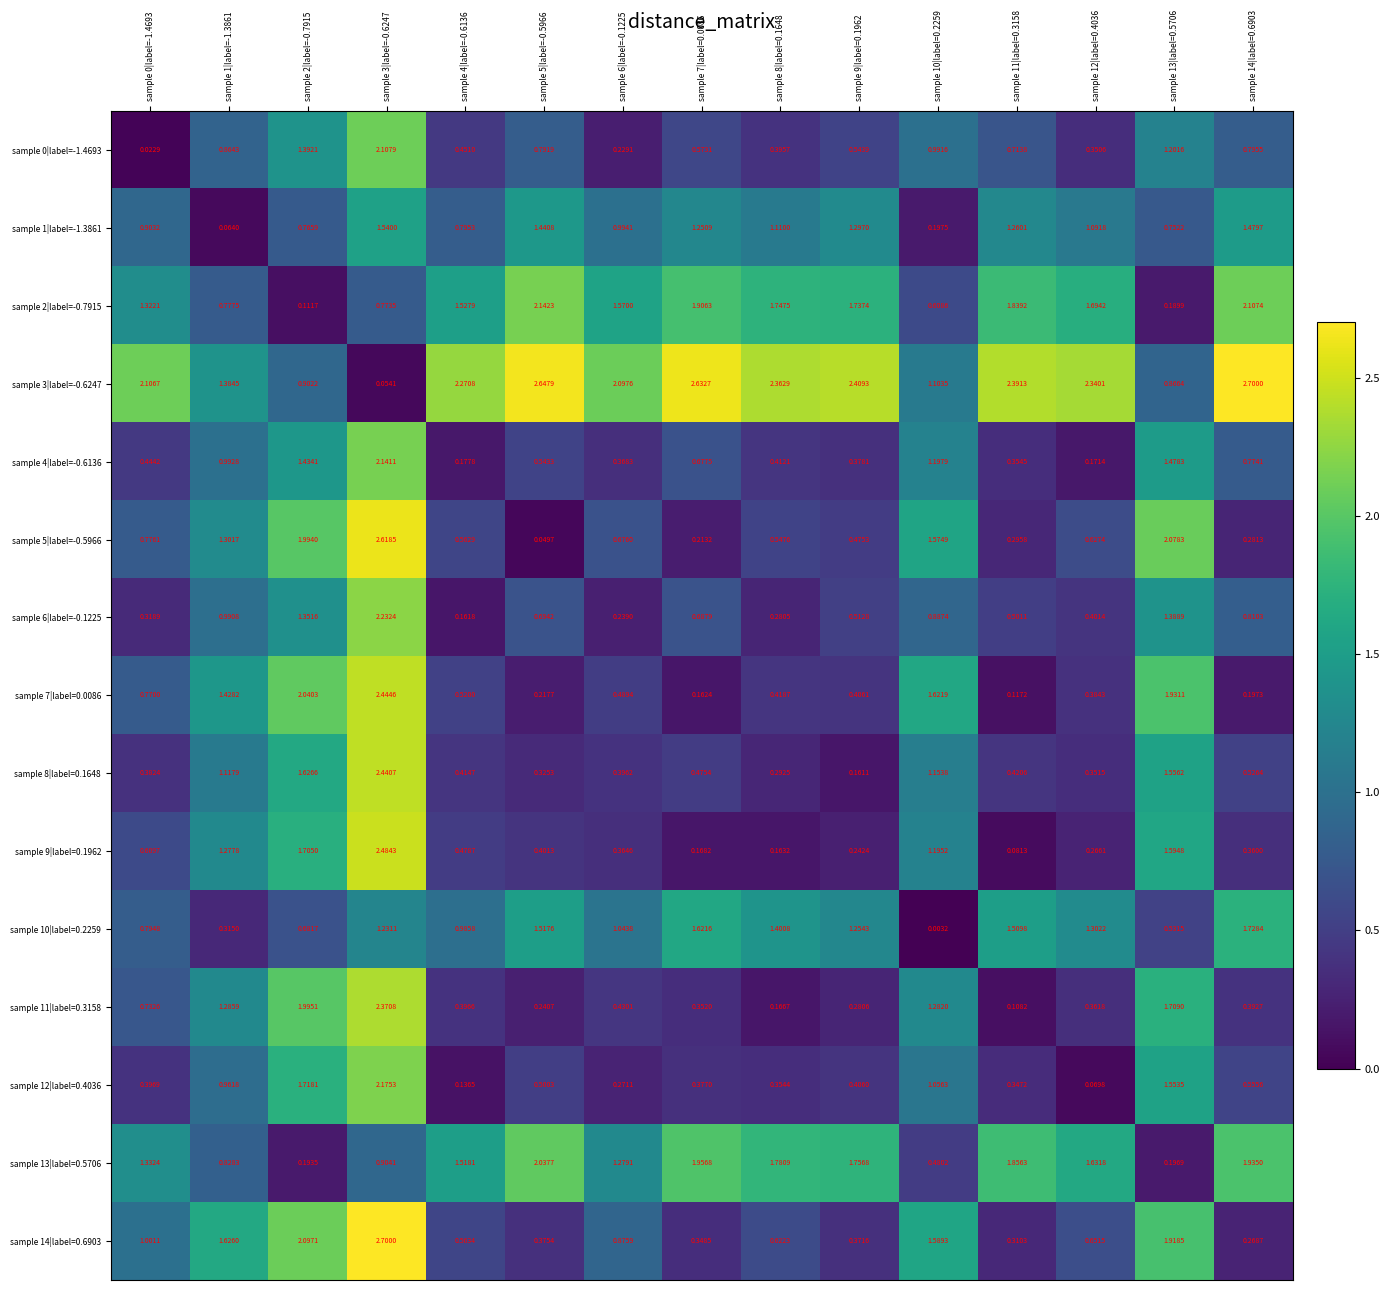

Is the value of sample 9|label=0.1962 at sample 9|label=0.1962 greater than the value of sample 6|label=-0.1225 at sample 7|label=0.0086?

No